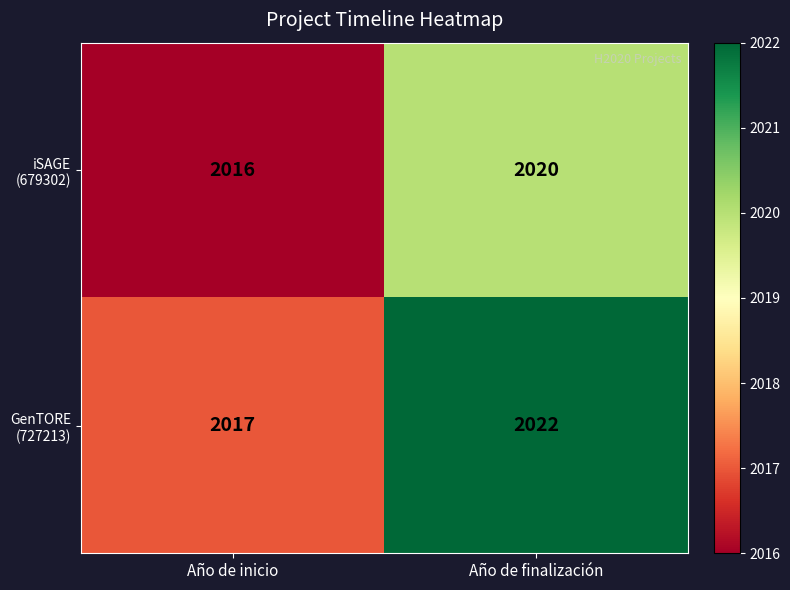

What is the total value across all series at Año de inicio?

4033